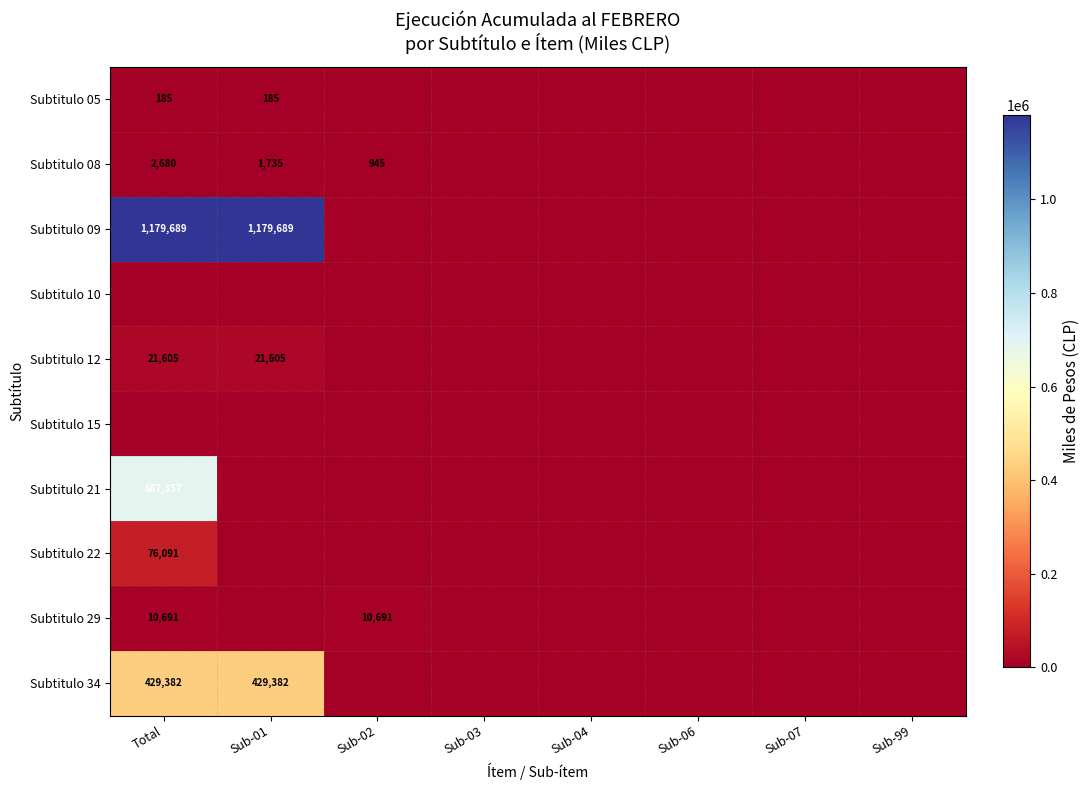

Is it true that Subtitulo 21 equals 687357 at Total?

True